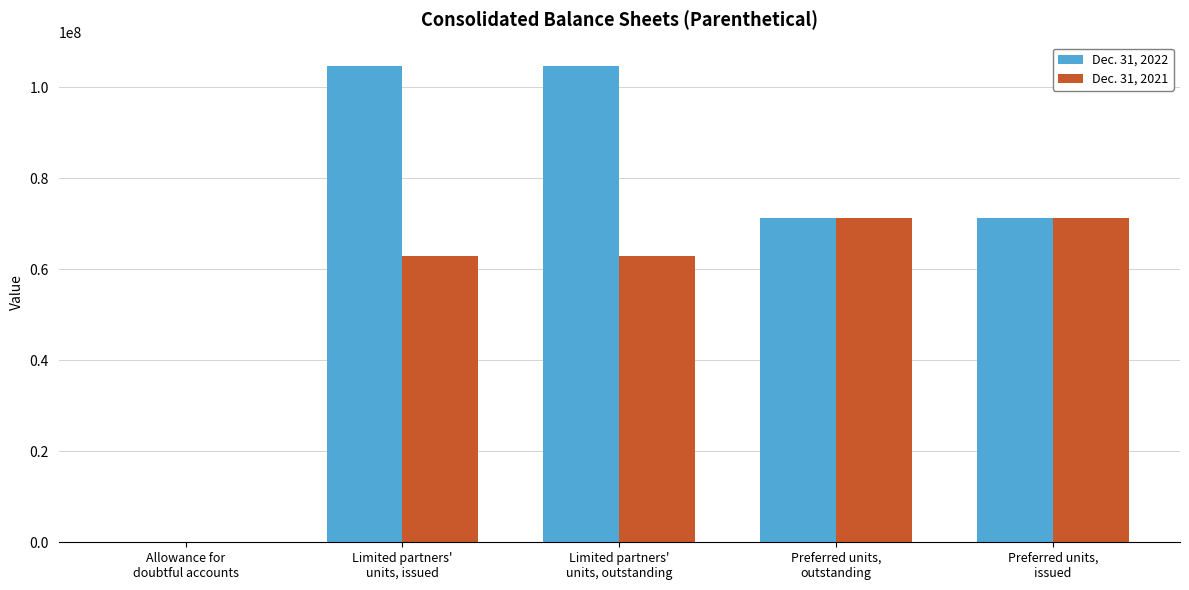

What is the sum of all Dec. 31, 2022 values?

351807638.5